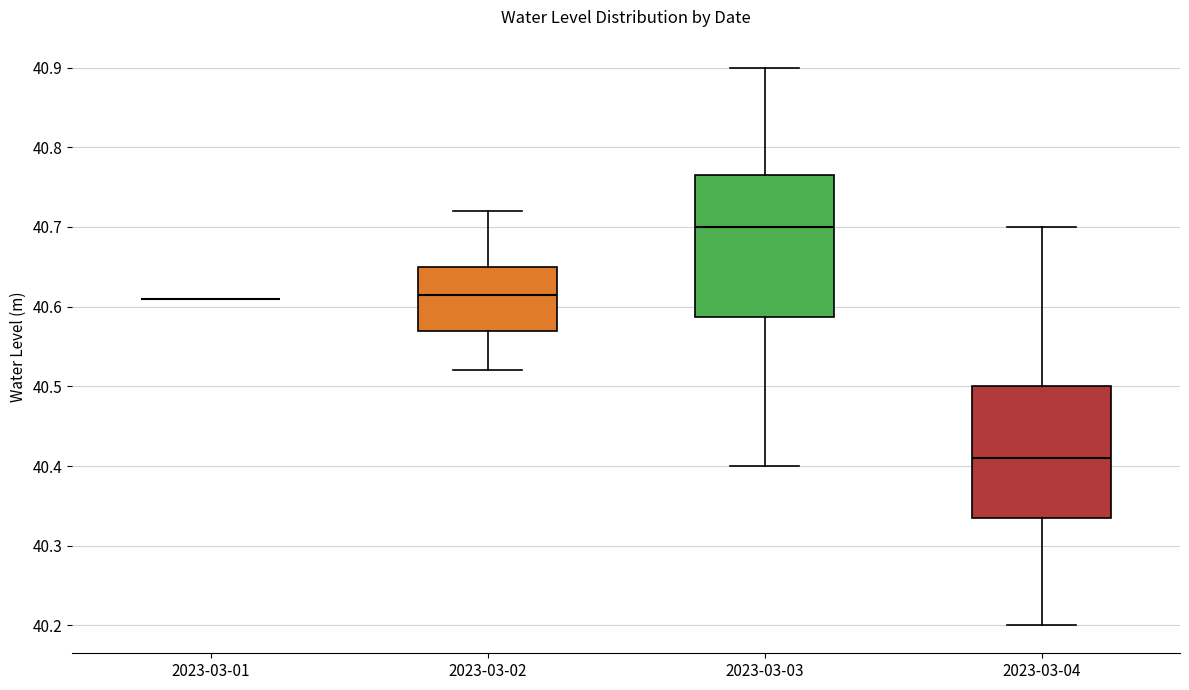

Reading left to right, read every box against the y-axis: the position of its median line, the range the box covers, and the ends of its whiskers. The values are not printed on the chart, so give them approximately, as read against the axis.

2023-03-01: box collapsed to a line at 40.61, whiskers 40.61 to 40.61
2023-03-02: median 40.62, box 40.57 to 40.65, whiskers 40.52 to 40.72
2023-03-03: median 40.70, box 40.59 to 40.77, whiskers 40.40 to 40.90
2023-03-04: median 40.41, box 40.34 to 40.50, whiskers 40.20 to 40.70